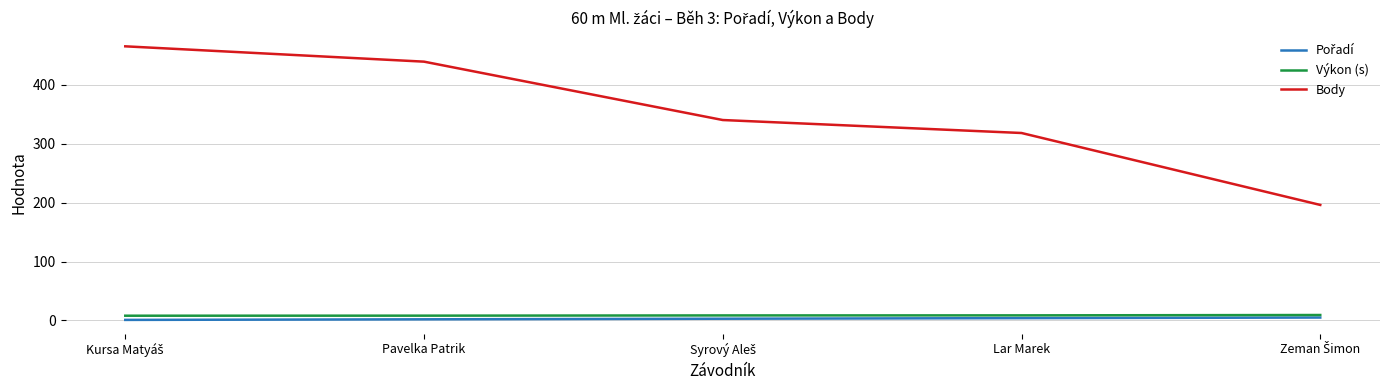

Which series has the widest spread of values?

Body